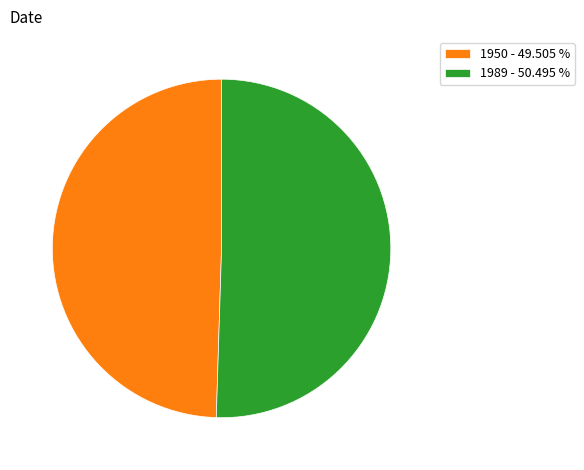

Between 1989 - 50.495 % and 1950 - 49.505 %, which is larger?

1989 - 50.495 %